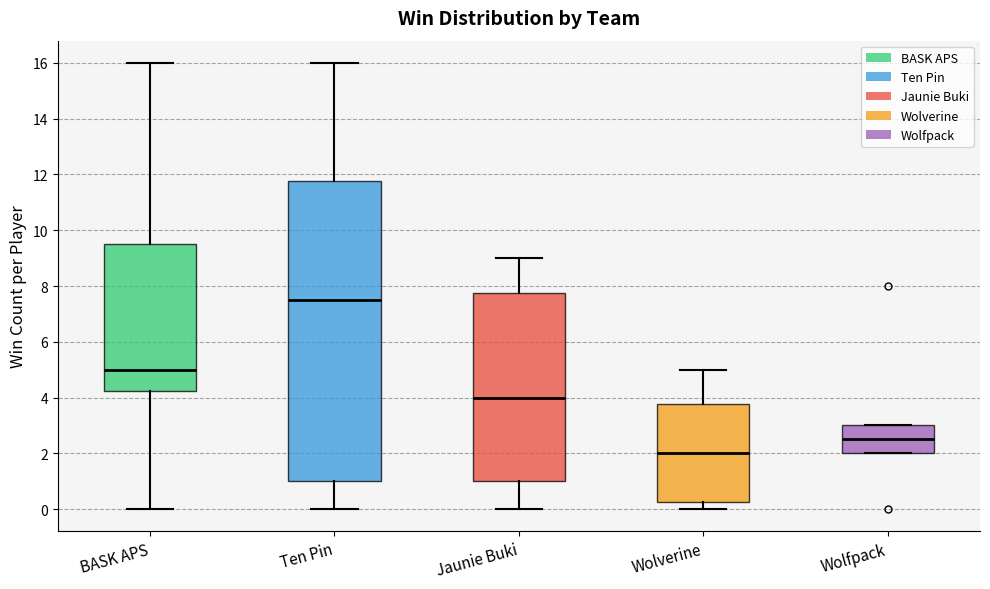

Reading left to right, read every box against the y-axis: the position of its median line, the range the box covers, and the ends of its whiskers. The values are not printed on the chart, so give them approximately, as read against the axis.

BASK APS: median 5.0, box 4.2 to 9.6, whiskers 0.0 to 16.0
Ten Pin: median 7.6, box 1.0 to 11.8, whiskers 0.0 to 16.0
Jaunie Buki: median 4.0, box 1.0 to 7.8, whiskers 0.0 to 9.0
Wolverine: median 2.0, box 0.2 to 3.8, whiskers 0.0 to 5.0
Wolfpack: median 2.6, box 2.0 to 3.0, whiskers 2.0 to 3.0